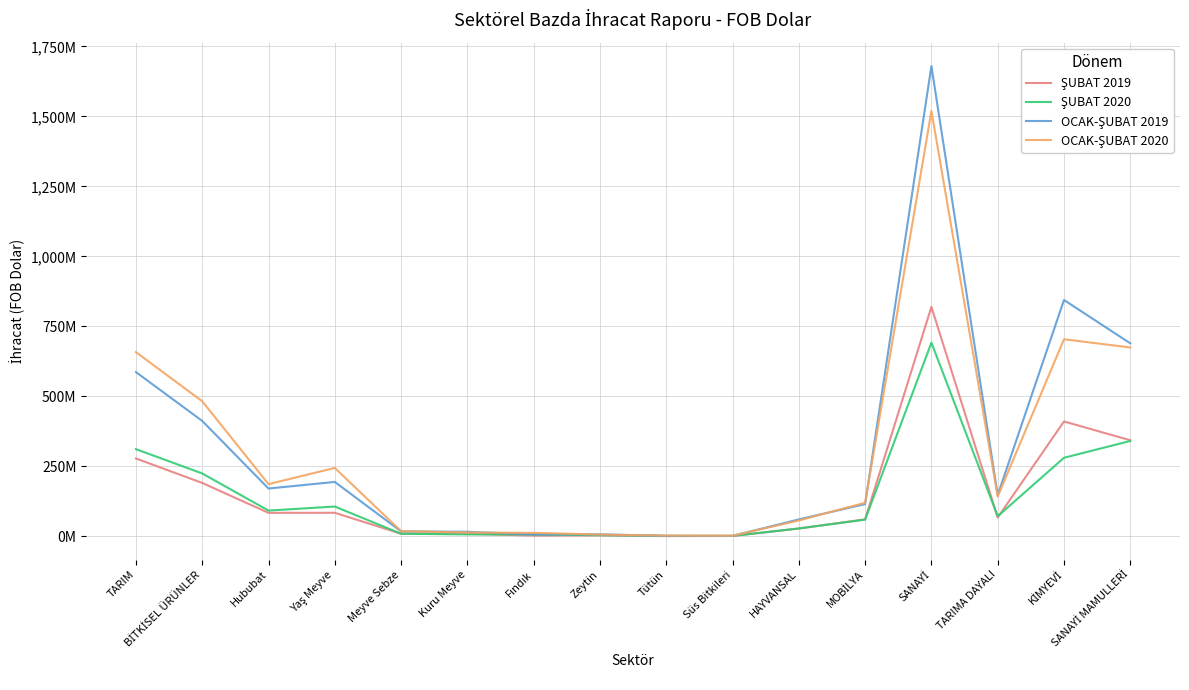

Is it true that ŞUBAT 2020 equals 71254085.6 at TARIMA DAYALI?

True